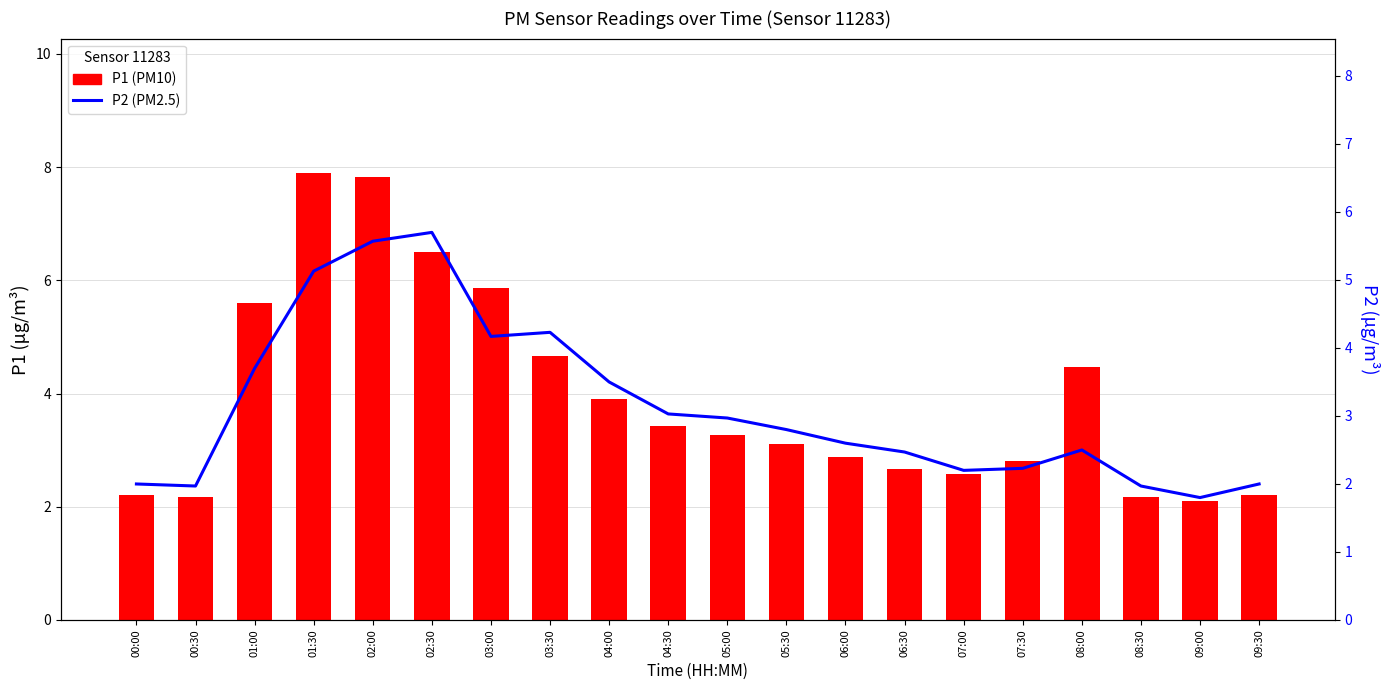

Where does the P2 series first go above 2?

01:00